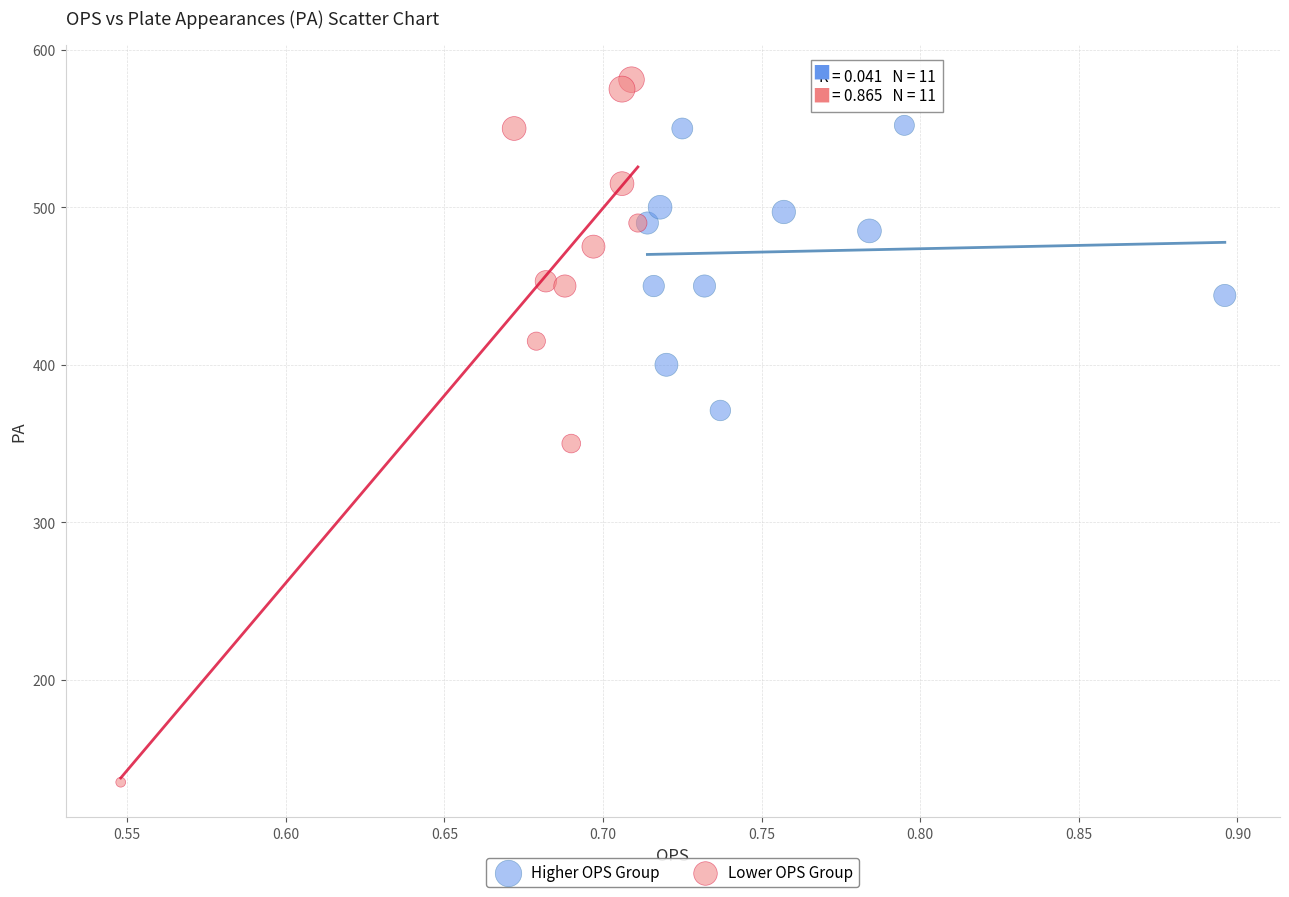

Which series reaches the maximum Y coordinate?

Lower OPS Group